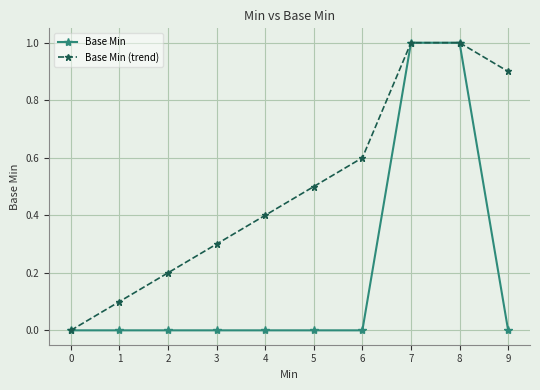

Does the chart have visible grid lines?

Yes